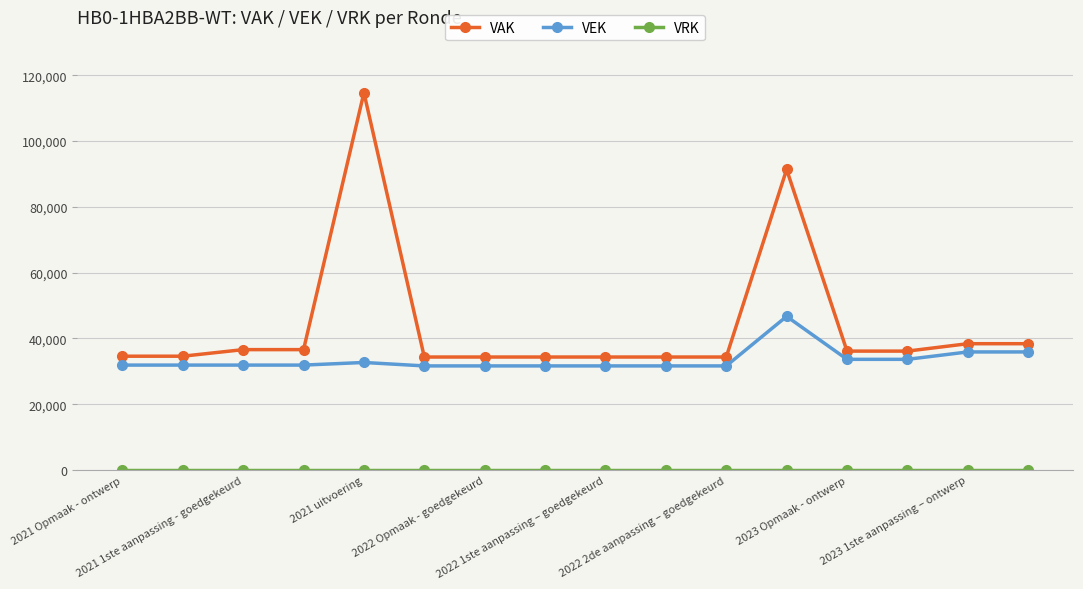

Which series has the largest total across all categories?

VAK